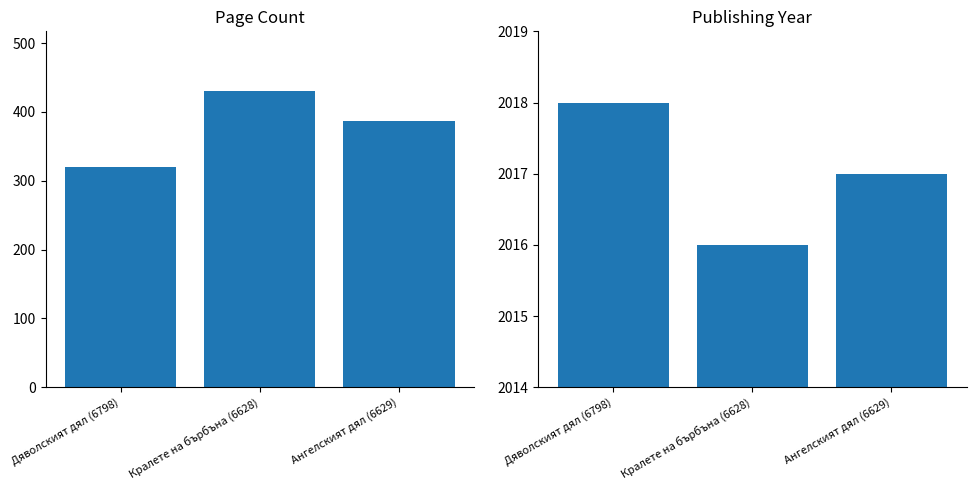

How many groups of bars are there?

3